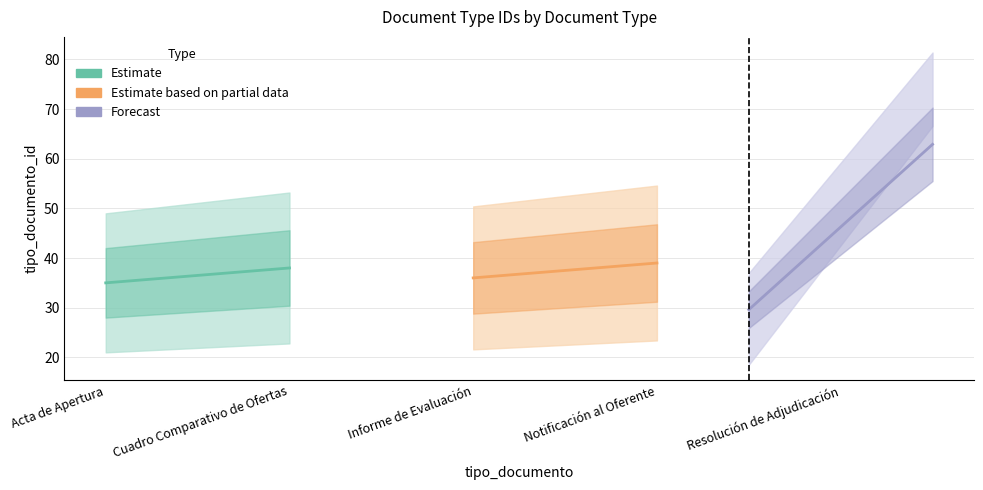

What is the sum of all Forecast values?

92.5